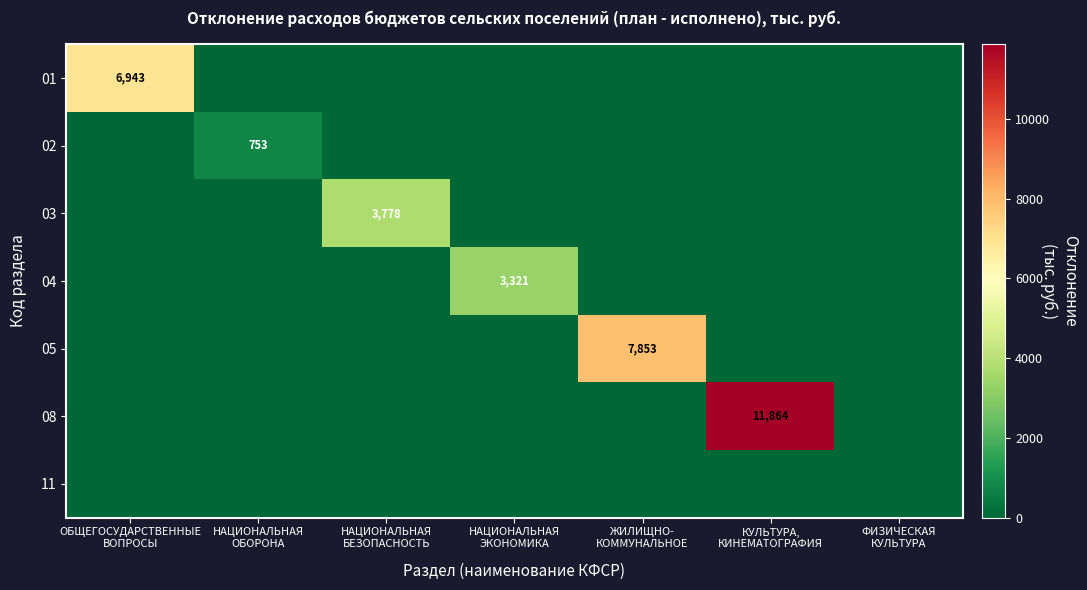

The value of 02 at НАЦИОНАЛЬНАЯ ОБОРОНА is 753.3. True or false?

True